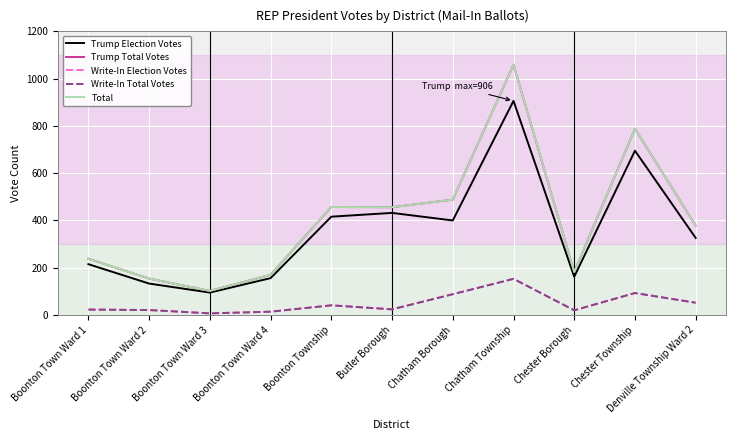

The Total series shows 378 at Denville Township Ward 2. True or false?

True